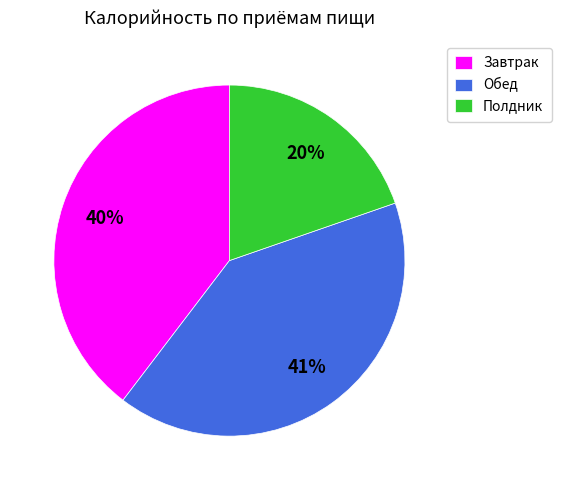

What percentage is the Обед slice, to the nearest percent?

41%